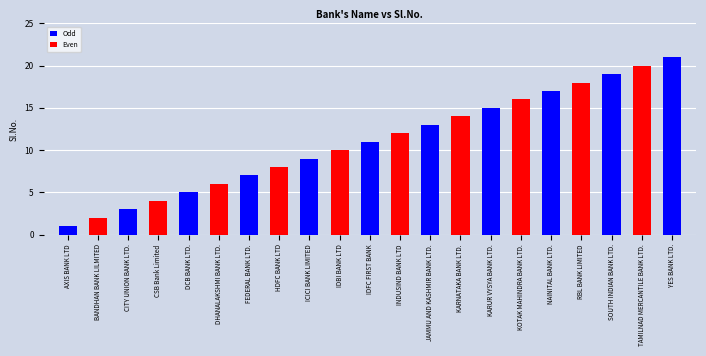

What is the label of the 21st bar from the right?

AXIS BANK LTD